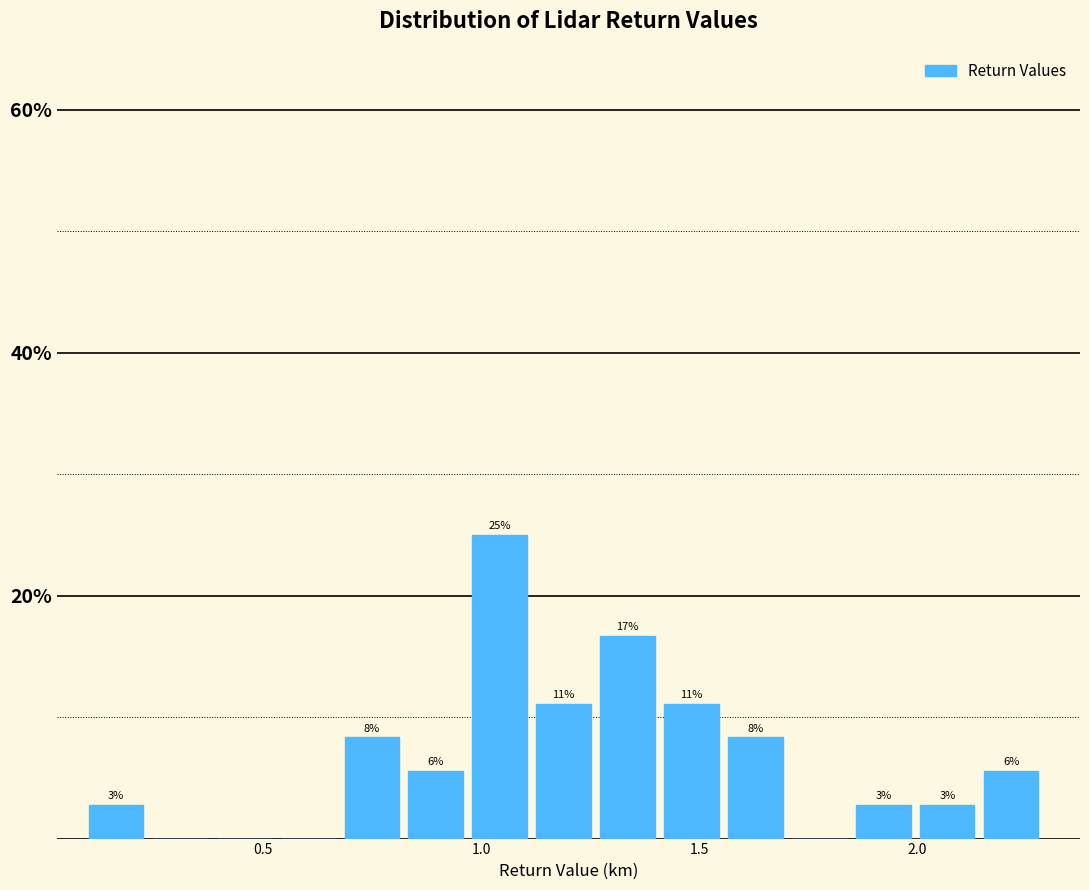

Around what value on the x-axis is the tallest bar? Give the approximate position of its centre, as read against the axis.

1.05